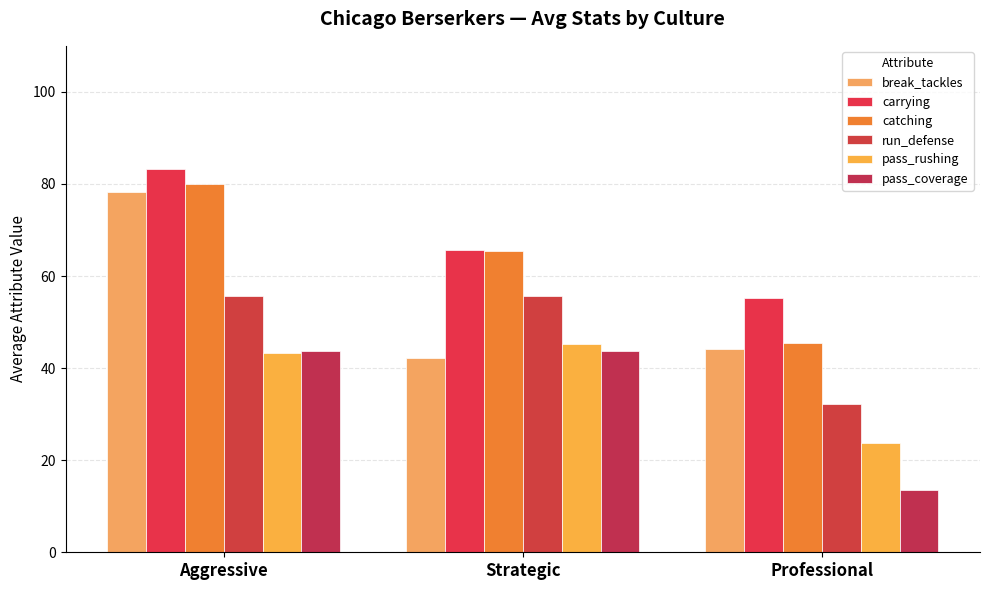

Which category has the highest value in the pass_rushing series?

Strategic